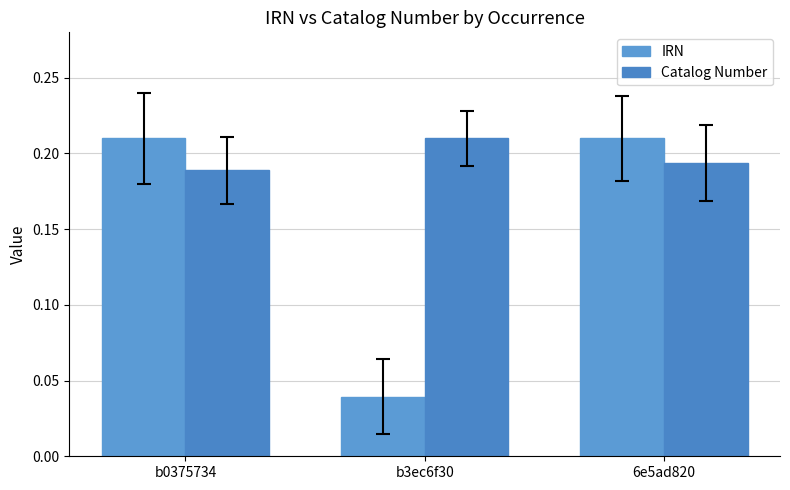

What is the label of the 3rd bar from the left?

6e5ad820